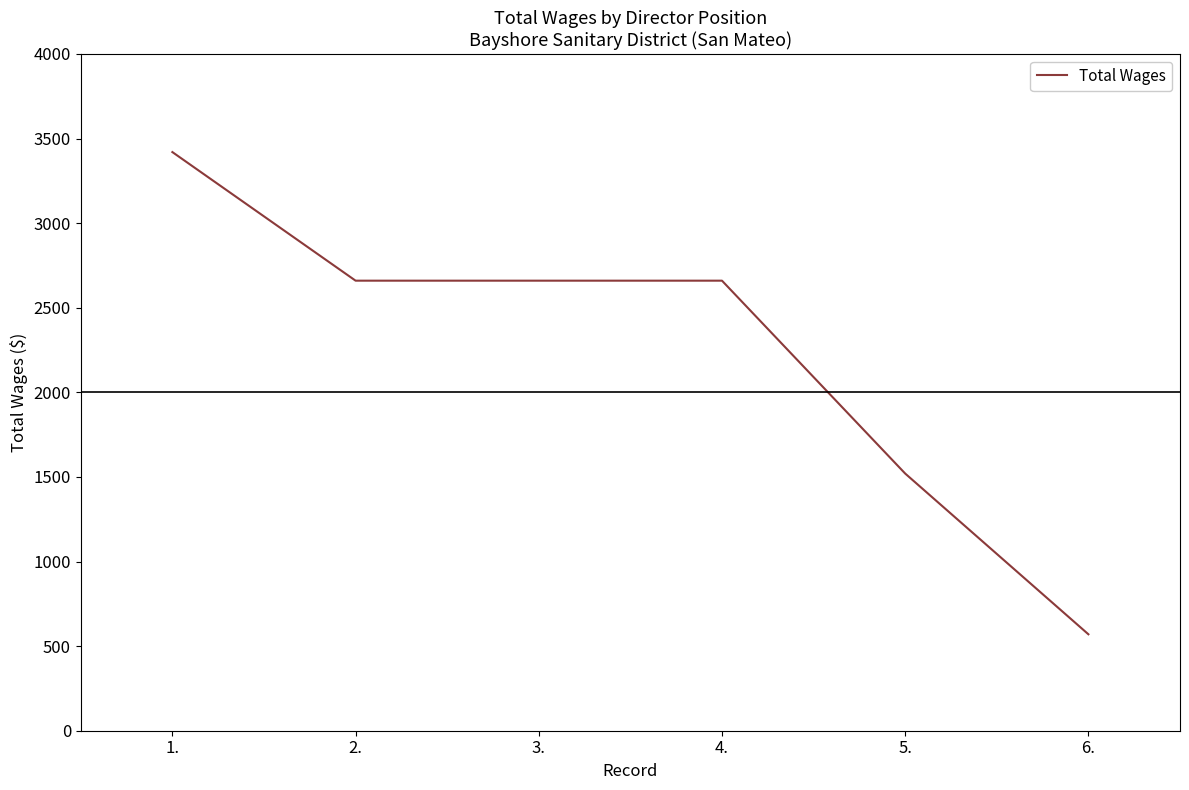

What is the minimum value shown in the chart?

570